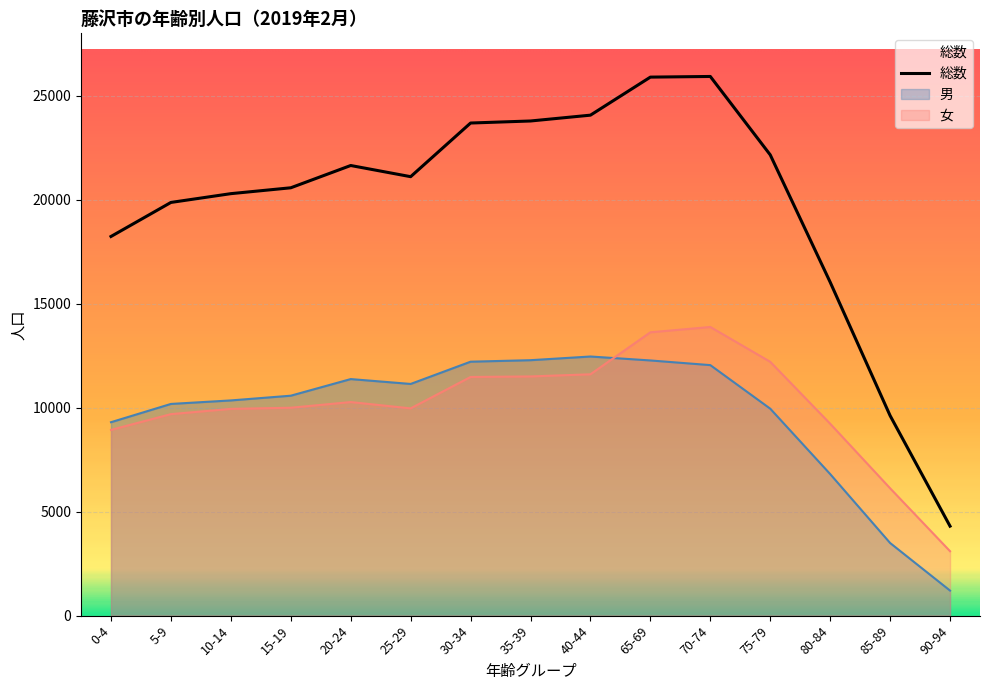

What is the approximate value of 男 at 65-69, to the nearest 10?

12270